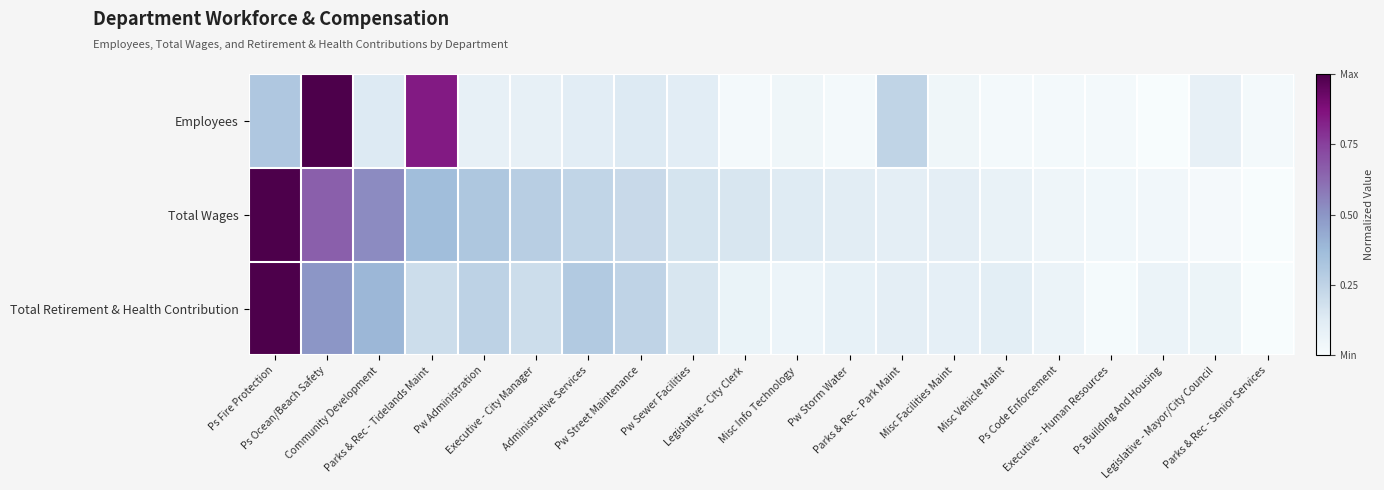

How many data points does each series have?

20